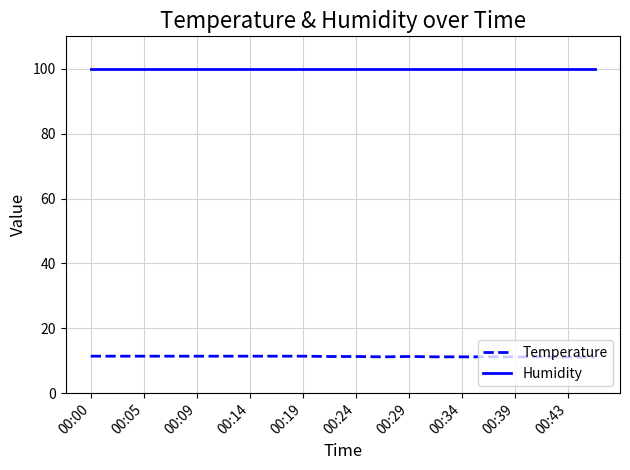

Which series has the largest total across all categories?

Humidity